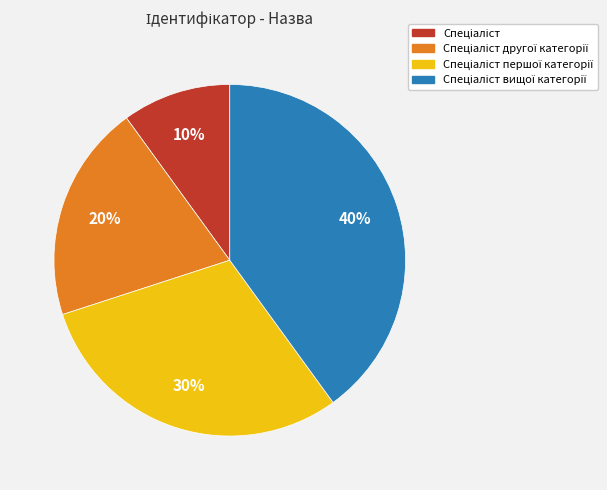

To the nearest percent, what is the average slice percentage?

25%